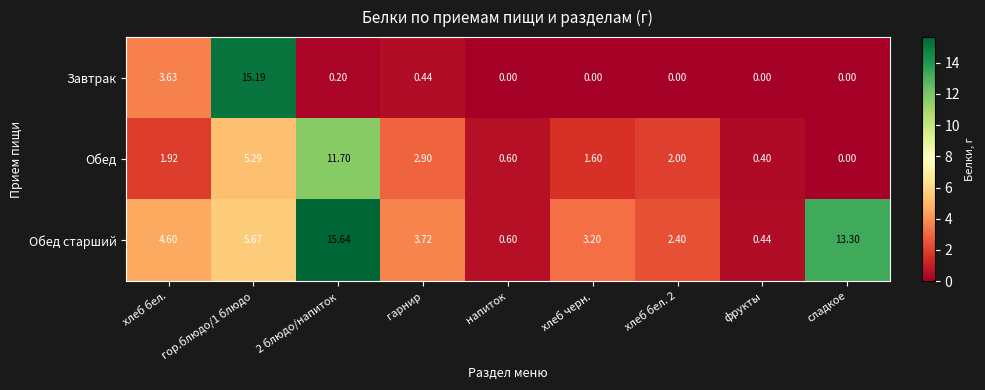

Which series has the widest spread of values?

Обед старший